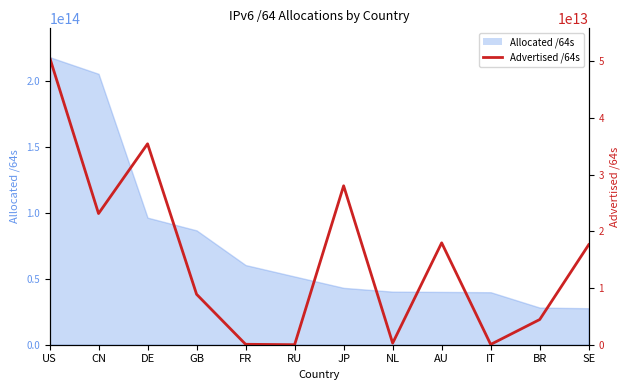

At which category does the chart reach its peak across all series?

US